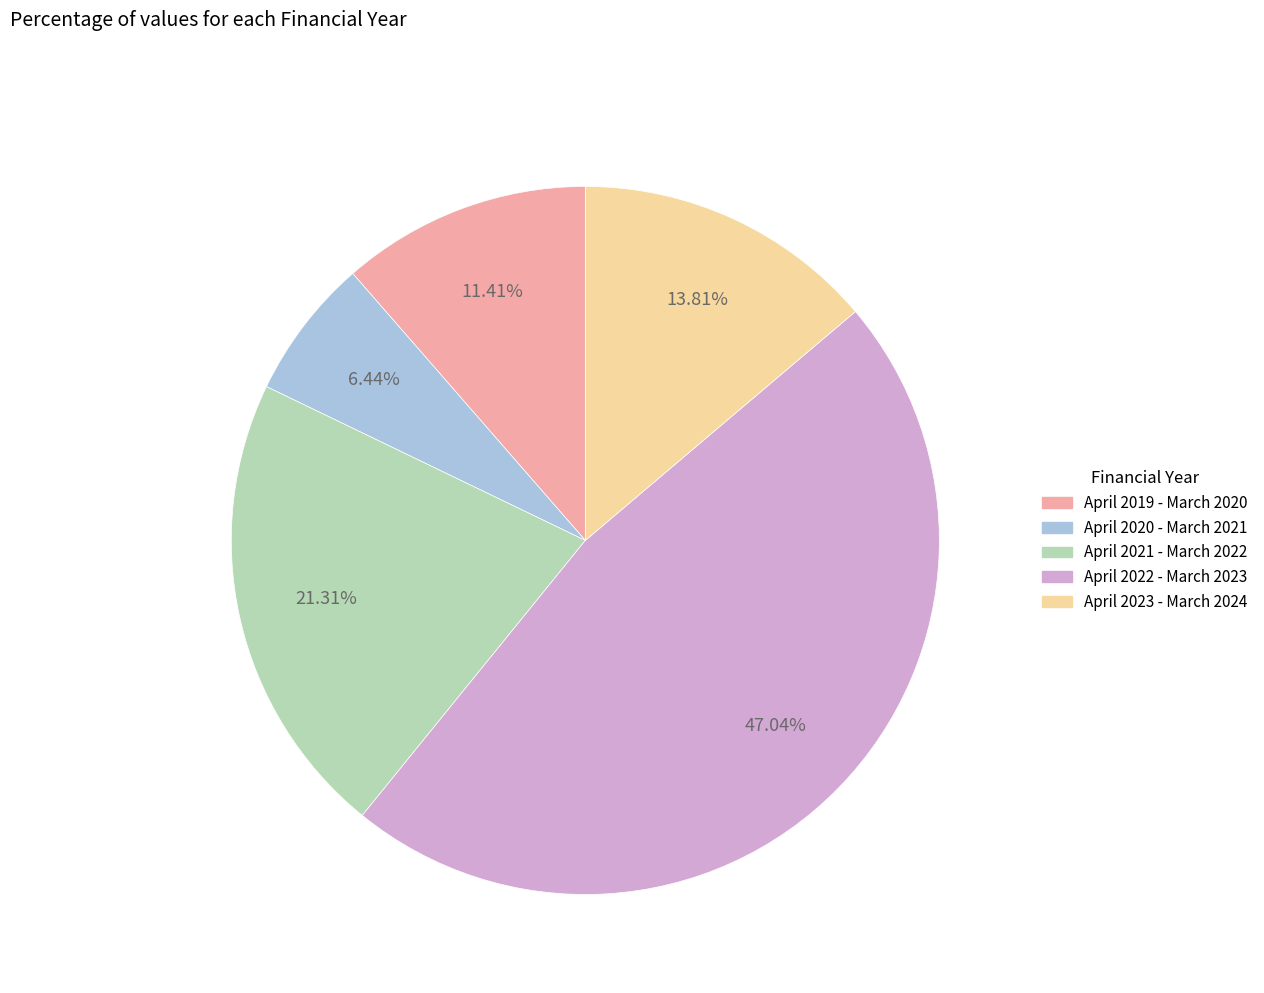

Combined, do April 2022 - March 2023 and April 2023 - March 2024 account for over 50%?

Yes